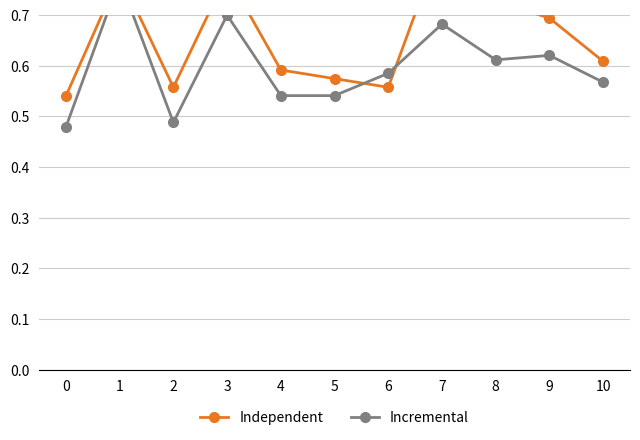

What value does the Incremental series have at 0?

0.5